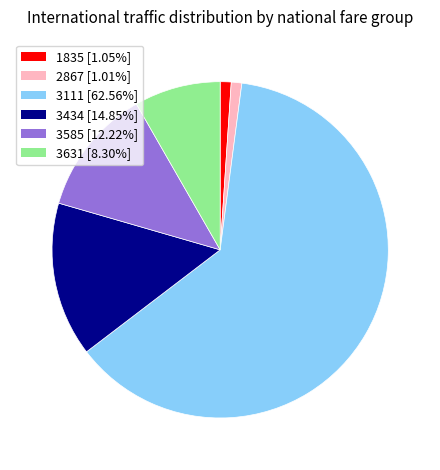

Combined, do 3434 [14.85%] and 3631 [8.30%] account for over 50%?

No